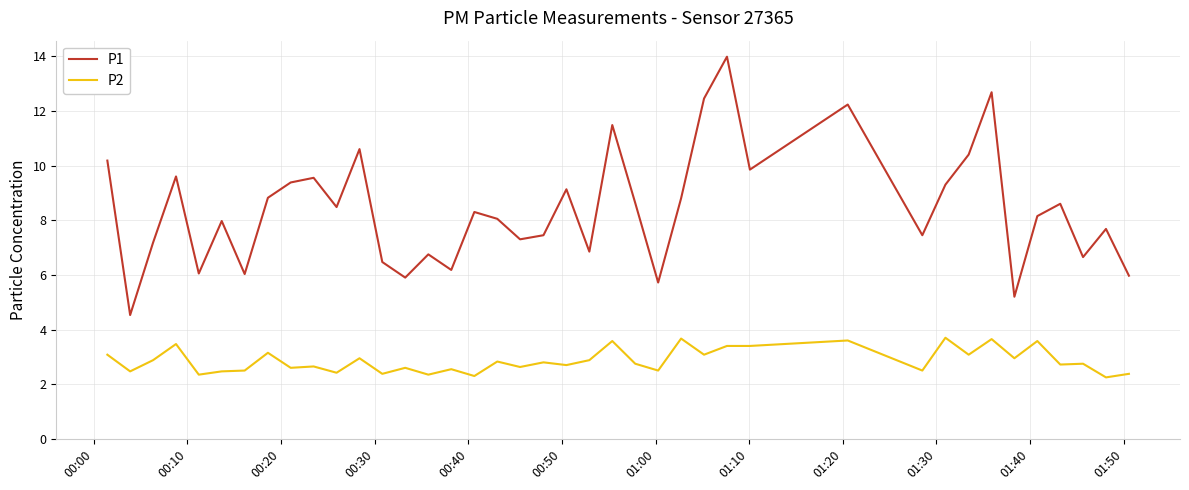

Rank the series by their average value, from lowest to highest.

P2, P1